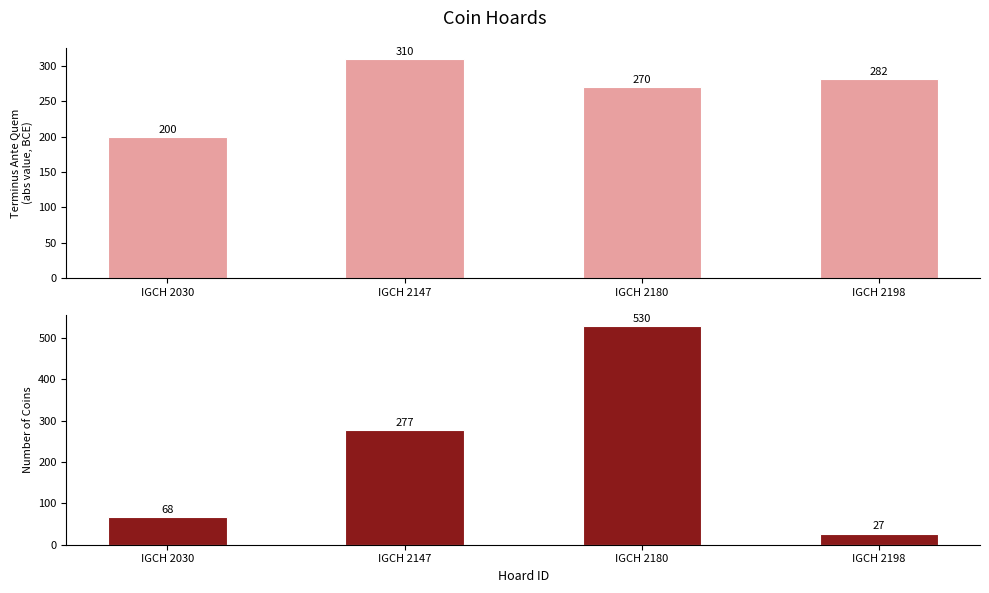

At how many categories does at least one series exceed 69?

4